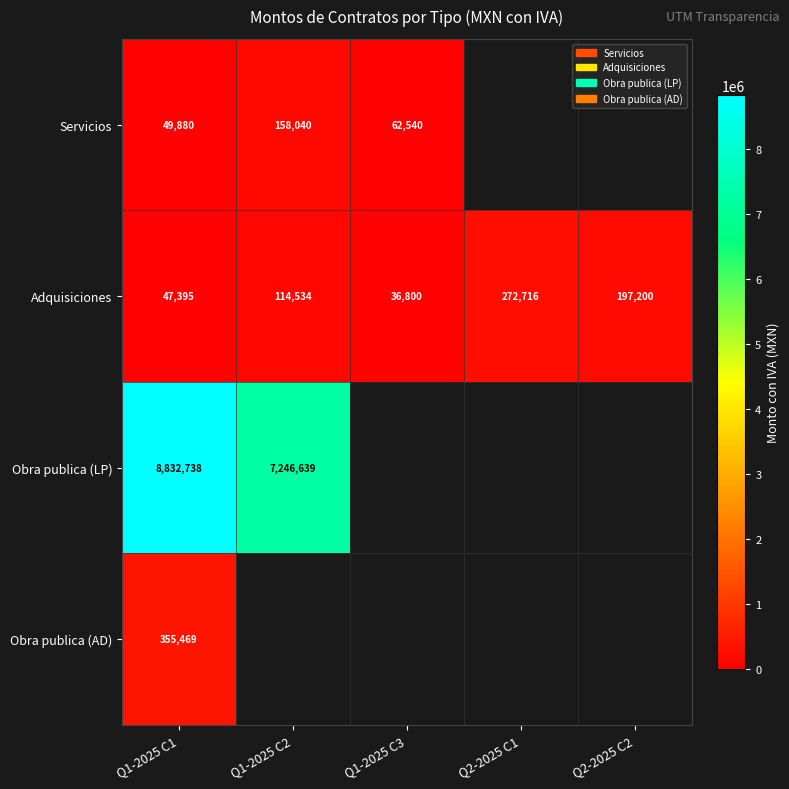

At which label does Adquisiciones reach its peak?

Q2-2025 C1